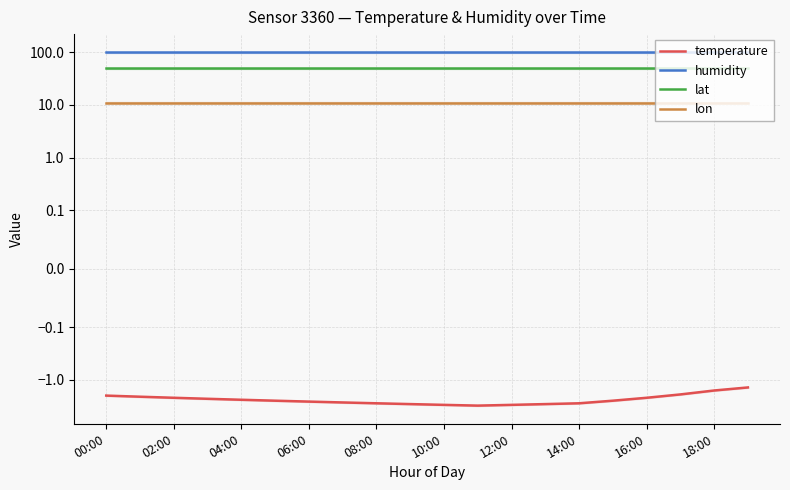

At which label is lon closest to 11?

00:00